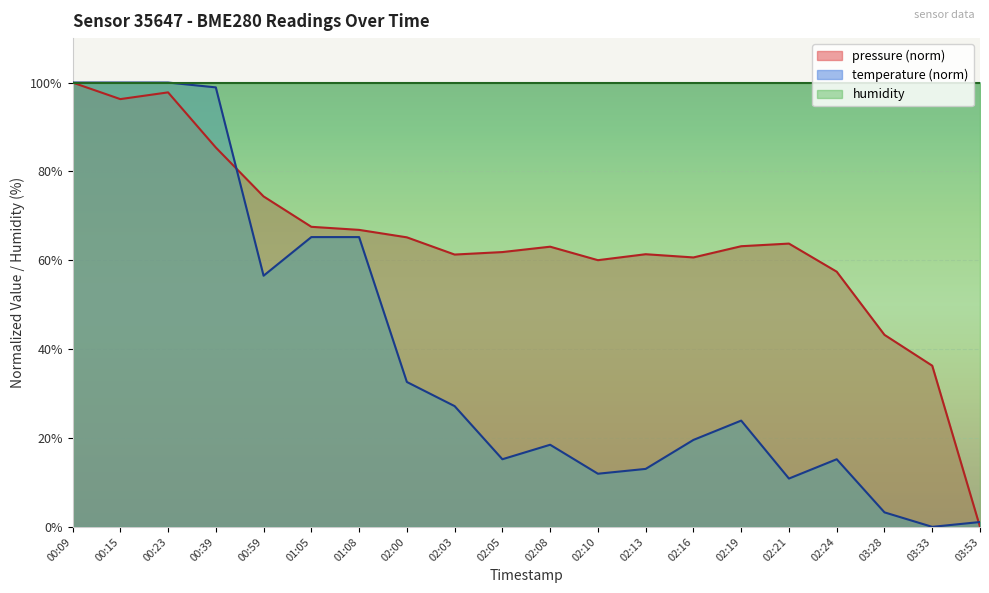

What is the highest value of the pressure series?

100.0